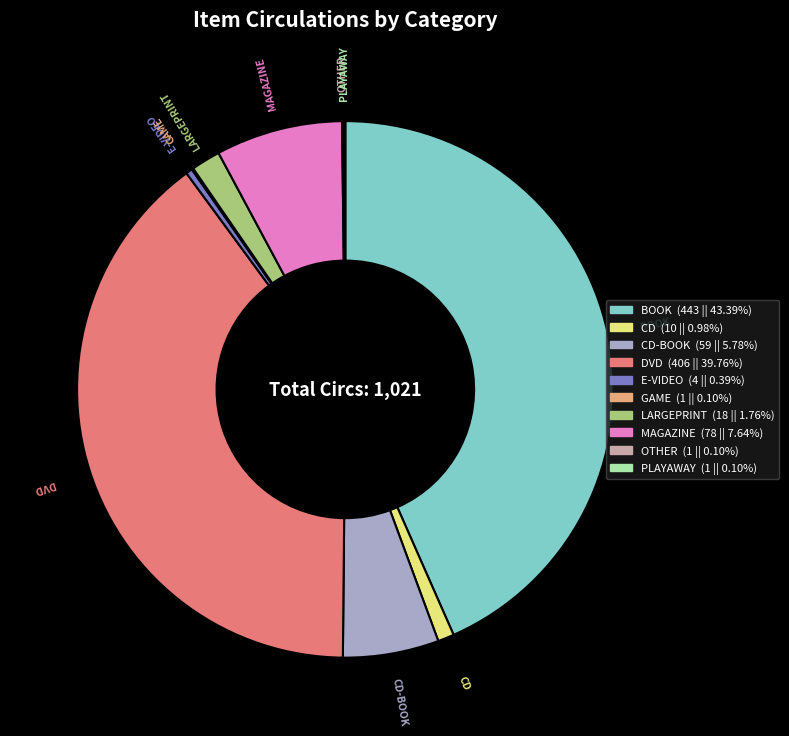

Does any single category account for the majority?

No